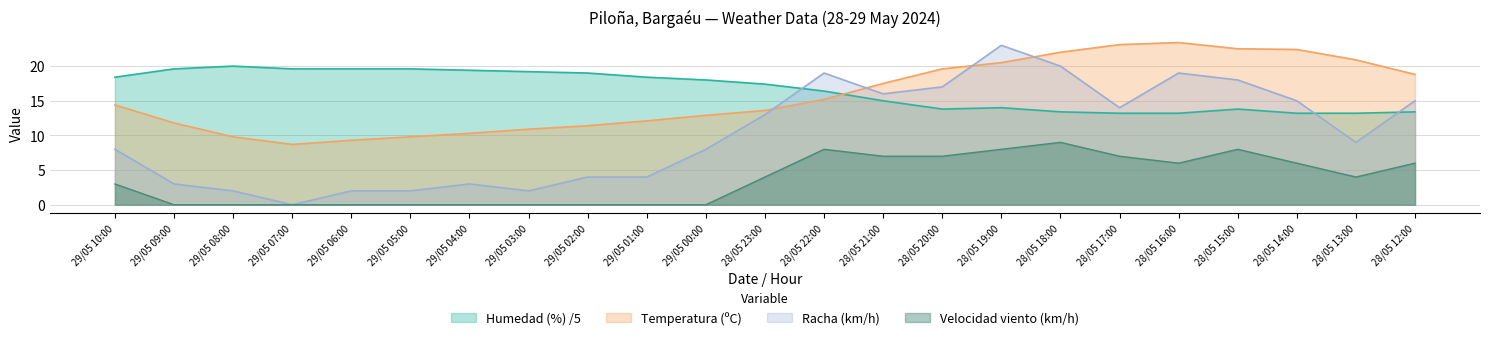

How many positive values does the Racha (km/h) series have?

22